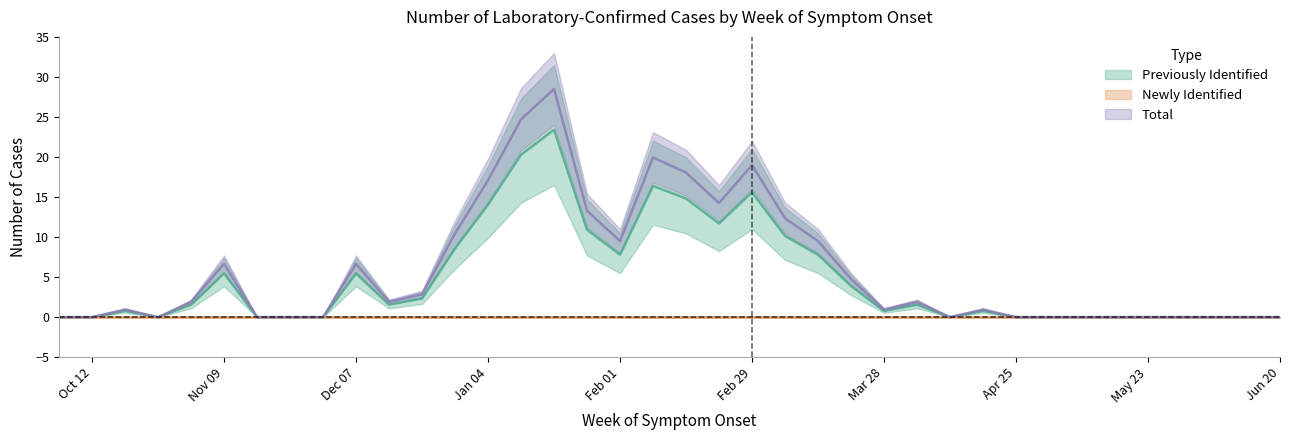

What is the difference between the maximum and second lowest values in the Previously Identified series?

23.4